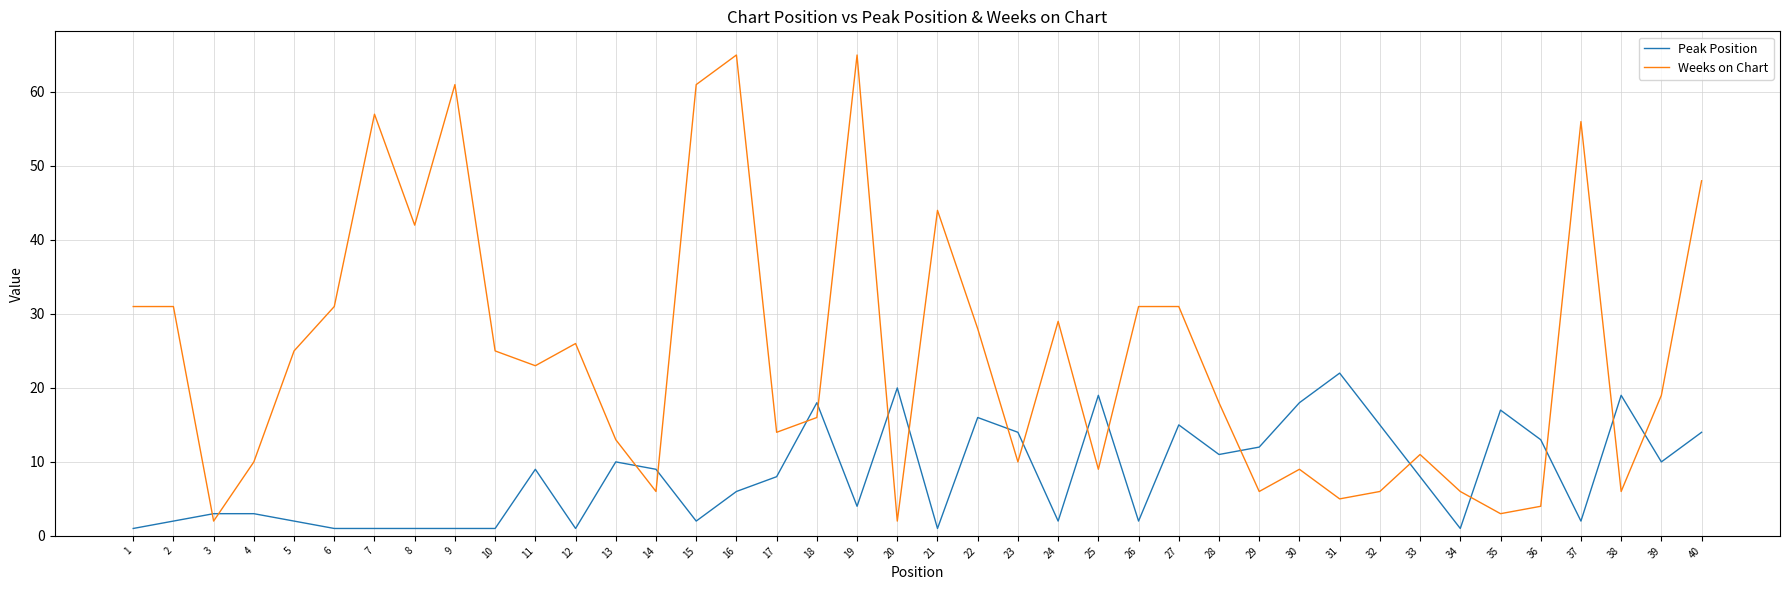

Rank the series by their maximum value, from highest to lowest.

Weeks on Chart, Peak Position